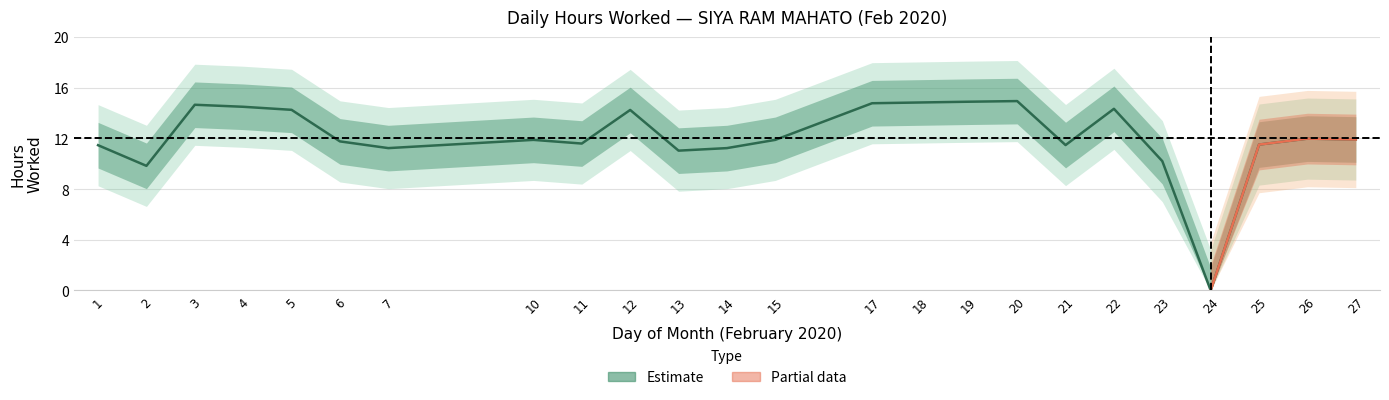

True or false: there are more than 0 points higher than both neighbors.

True